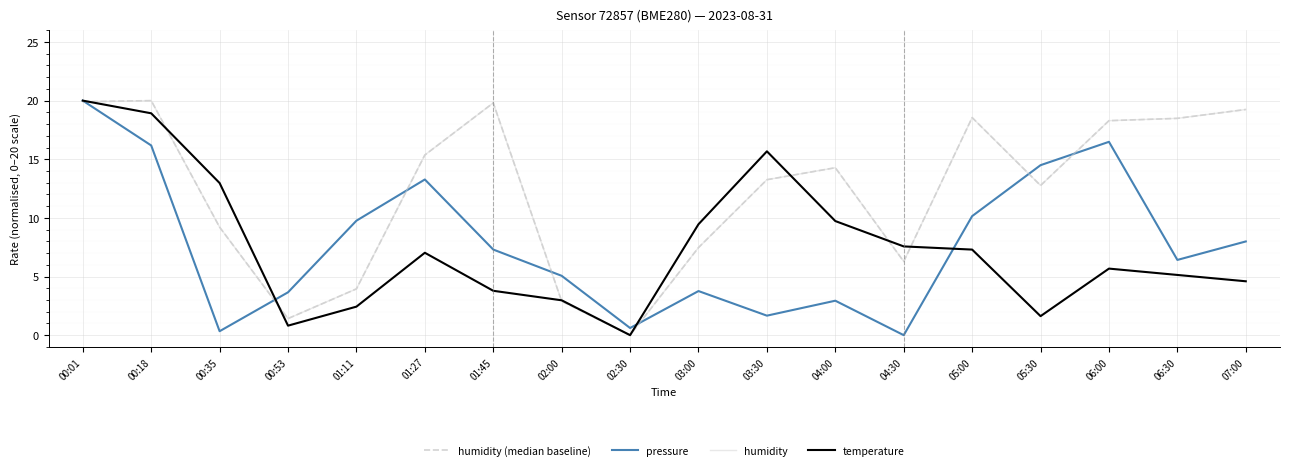

Does the chart have visible grid lines?

Yes